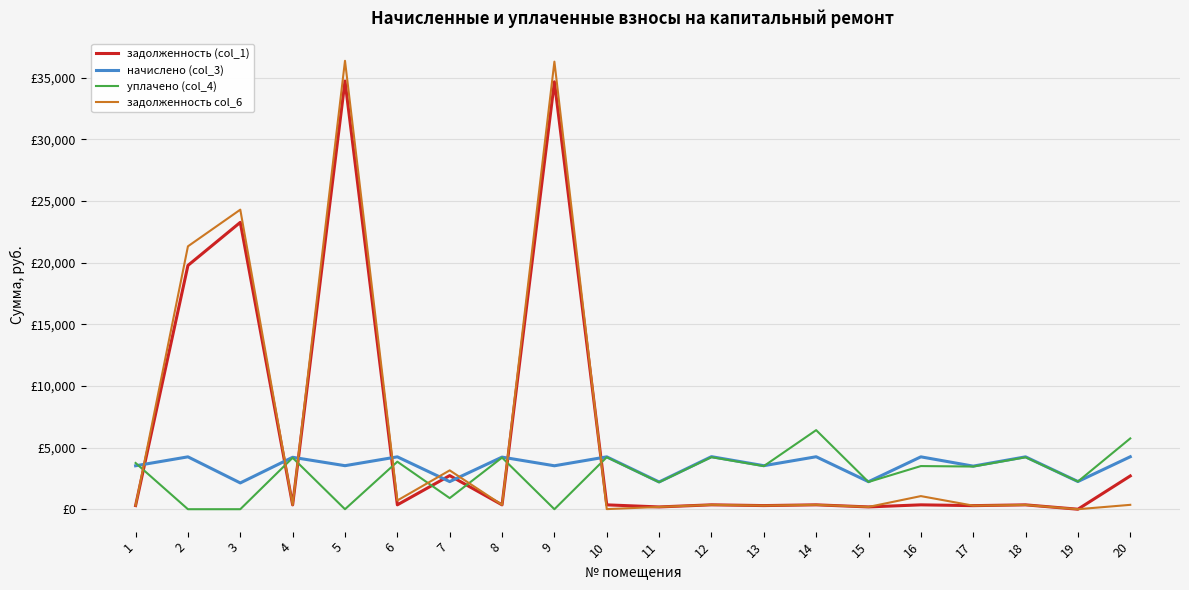

Read the начислено (col_3) value at 7.

2239.0